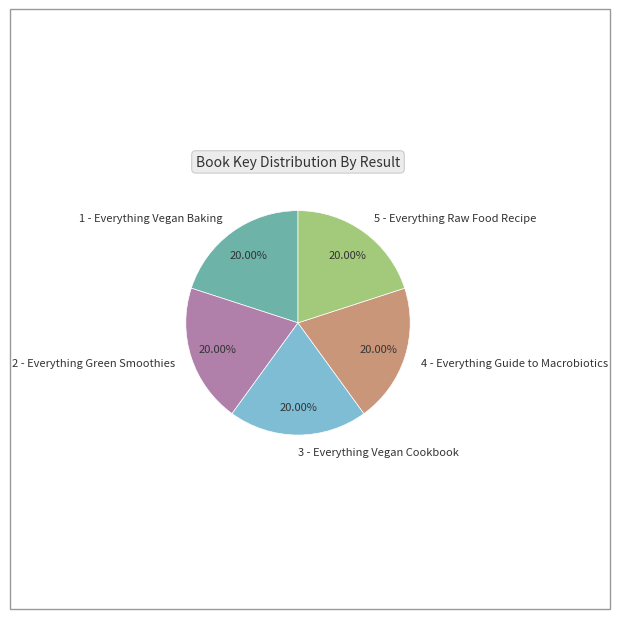

The 3 - Everything Vegan Cookbook slice represents 13% of the pie. True or false?

False